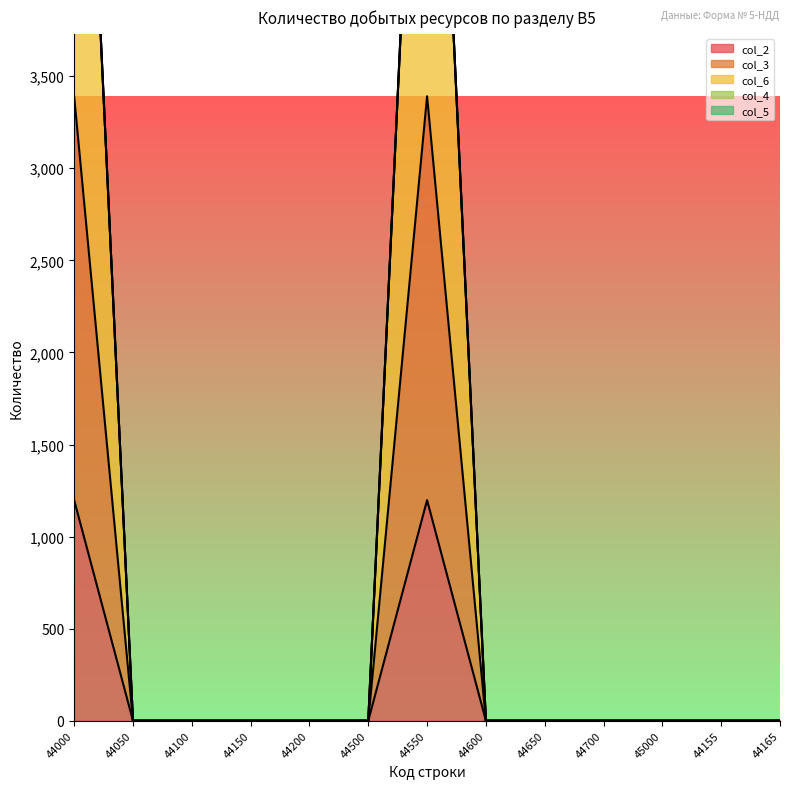

At which category is the sum across all series the highest?

44000